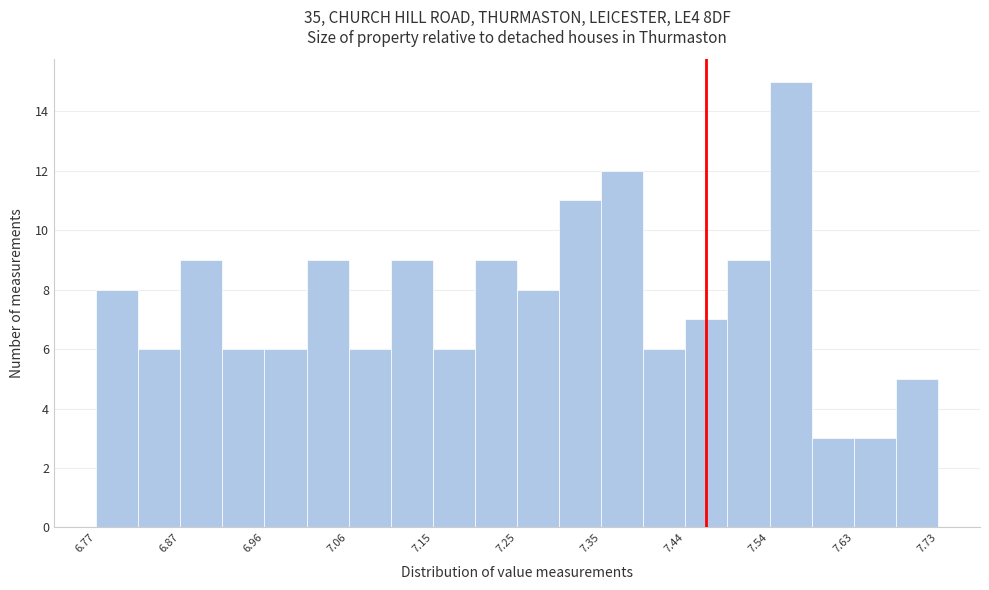

Reading left to right, transcribe this chart: for each bar, give the range it covers on the x-axis and its height. Neither the bar edges nor the heights are printed on the chart, so give them approximately, as read against the axes.

6.770 to 6.818: 8
6.818 to 6.866: 6
6.866 to 6.914: 9
6.914 to 6.962: 6
6.962 to 7.010: 6
7.010 to 7.058: 9
7.058 to 7.106: 6
7.106 to 7.154: 9
7.154 to 7.202: 6
7.202 to 7.250: 9
7.250 to 7.298: 8
7.298 to 7.346: 11
7.346 to 7.394: 12
7.394 to 7.442: 6
7.442 to 7.490: 7
7.490 to 7.538: 9
7.538 to 7.586: 15
7.586 to 7.634: 3
7.634 to 7.682: 3
7.682 to 7.730: 5